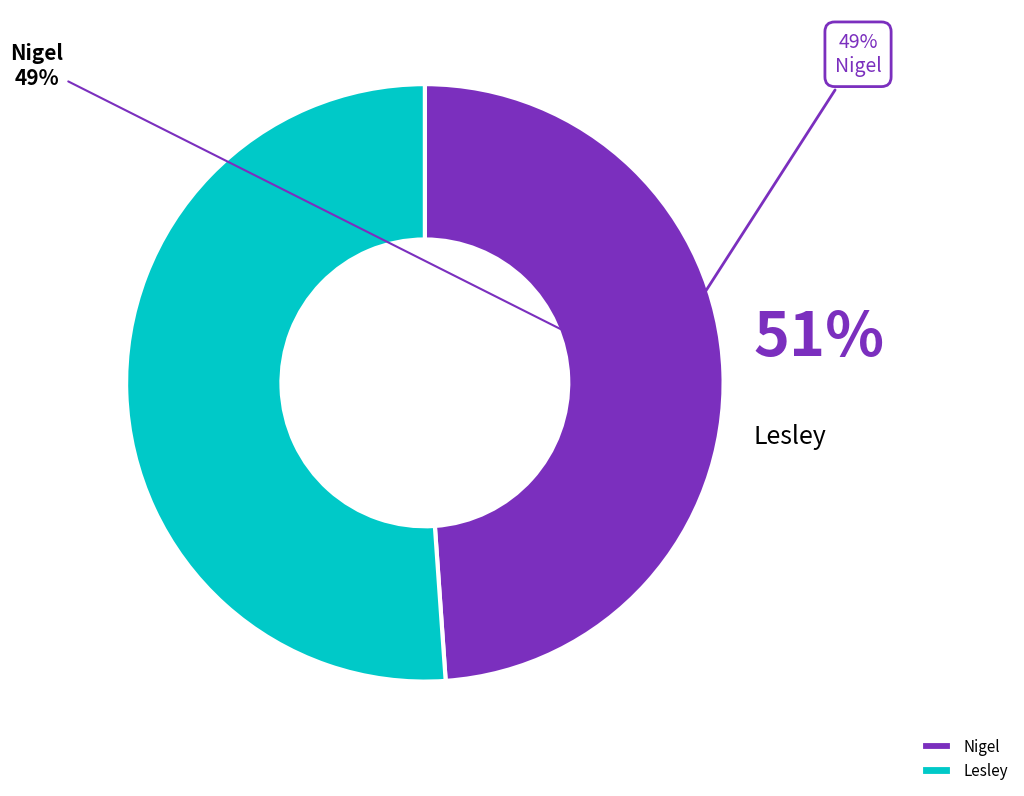

Combined, do Lesley and Nigel account for over 50%?

Yes